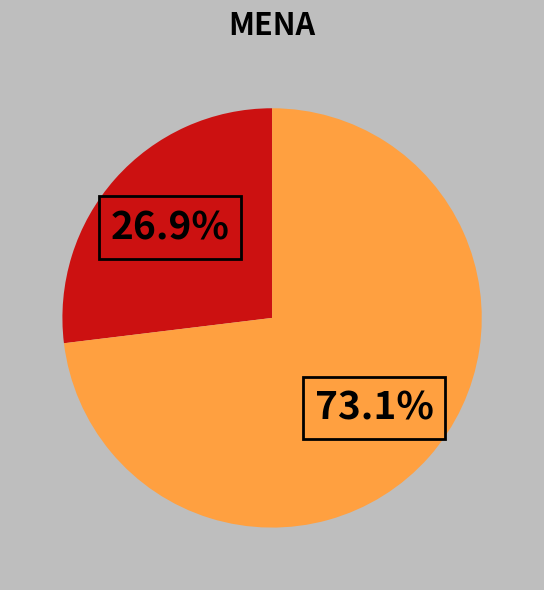

Does any single category account for the majority?

Yes